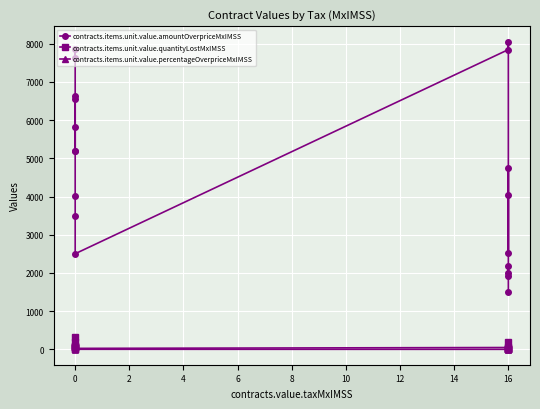

The contracts.items.unit.value.percentageOverpriceMxIMSS series shows 2.1 at 0. True or false?

True